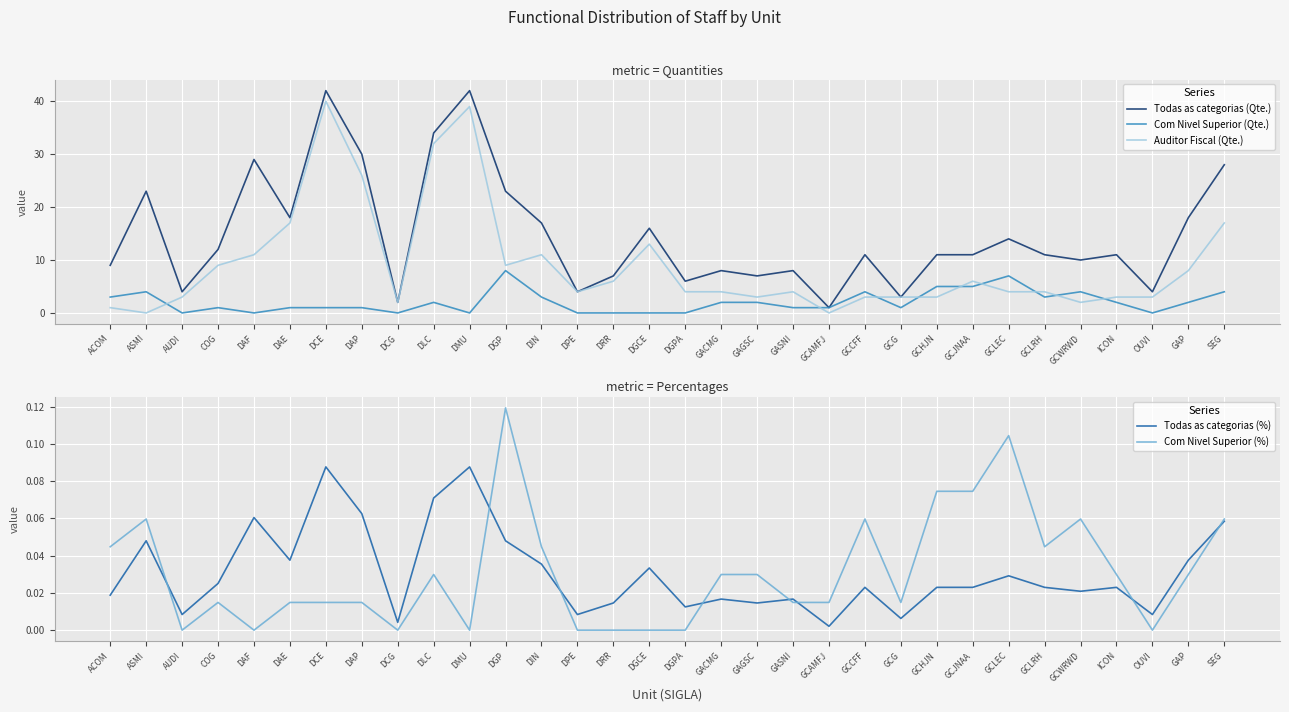

At which label does Com Nivel Superior (Qte.) reach its minimum?

AUDI